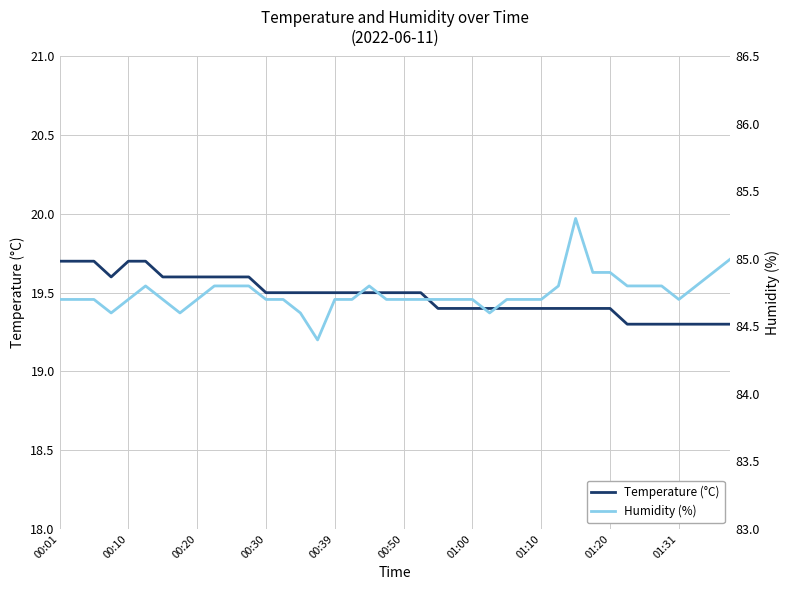

What is the highest value of the Temperature (°C) series?

19.7